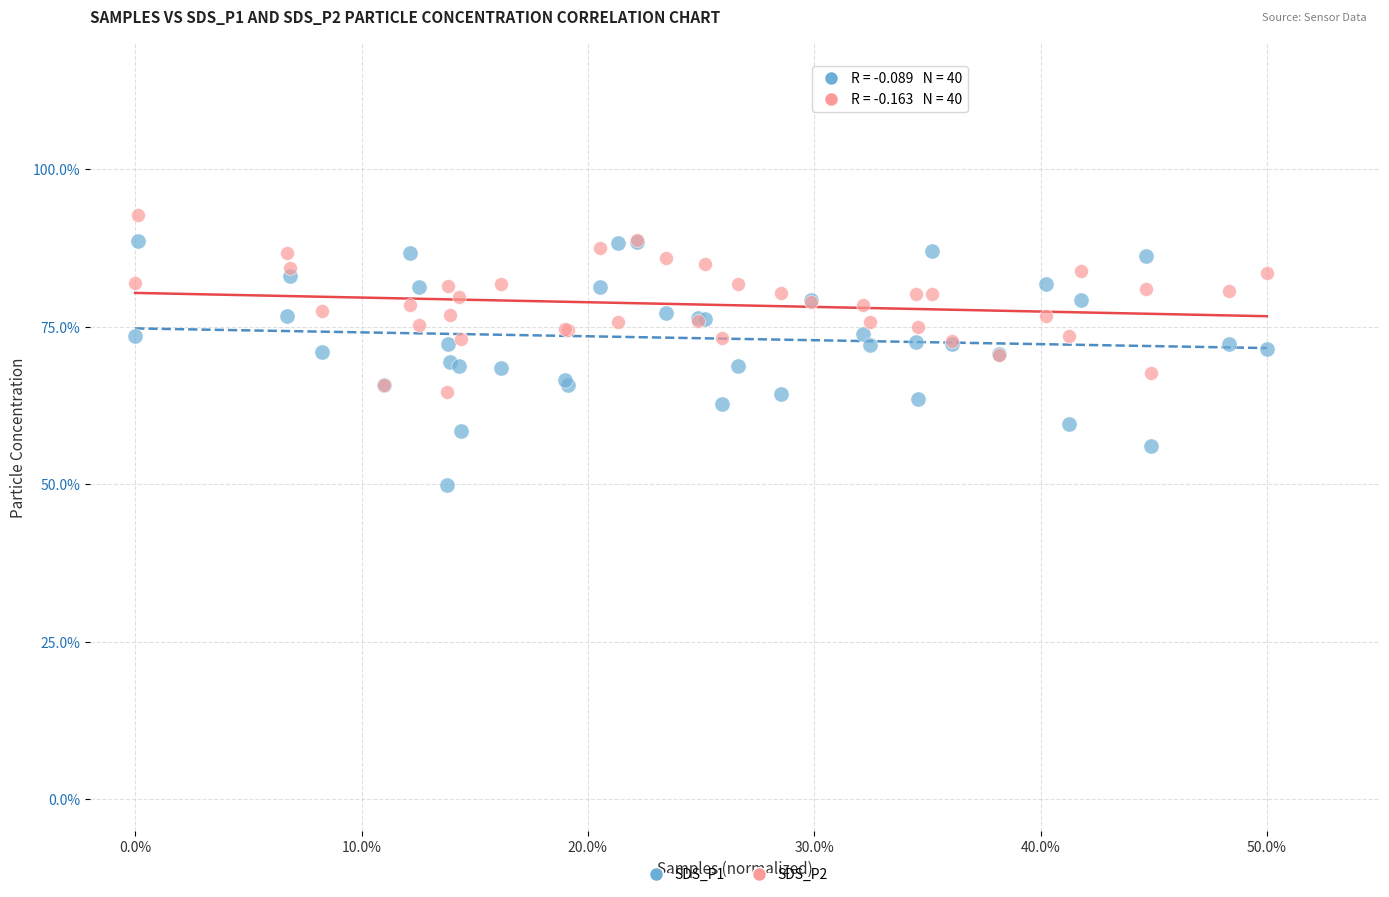

Which series has the largest Y range (max minus min)?

SDS_P1